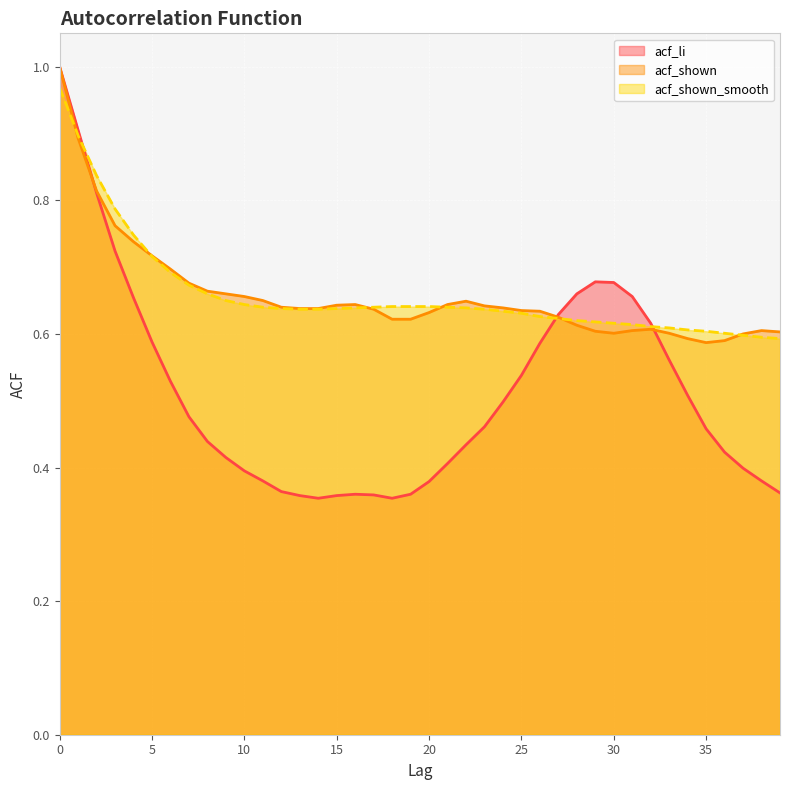

At which category does acf_li reach its first local peak?

16